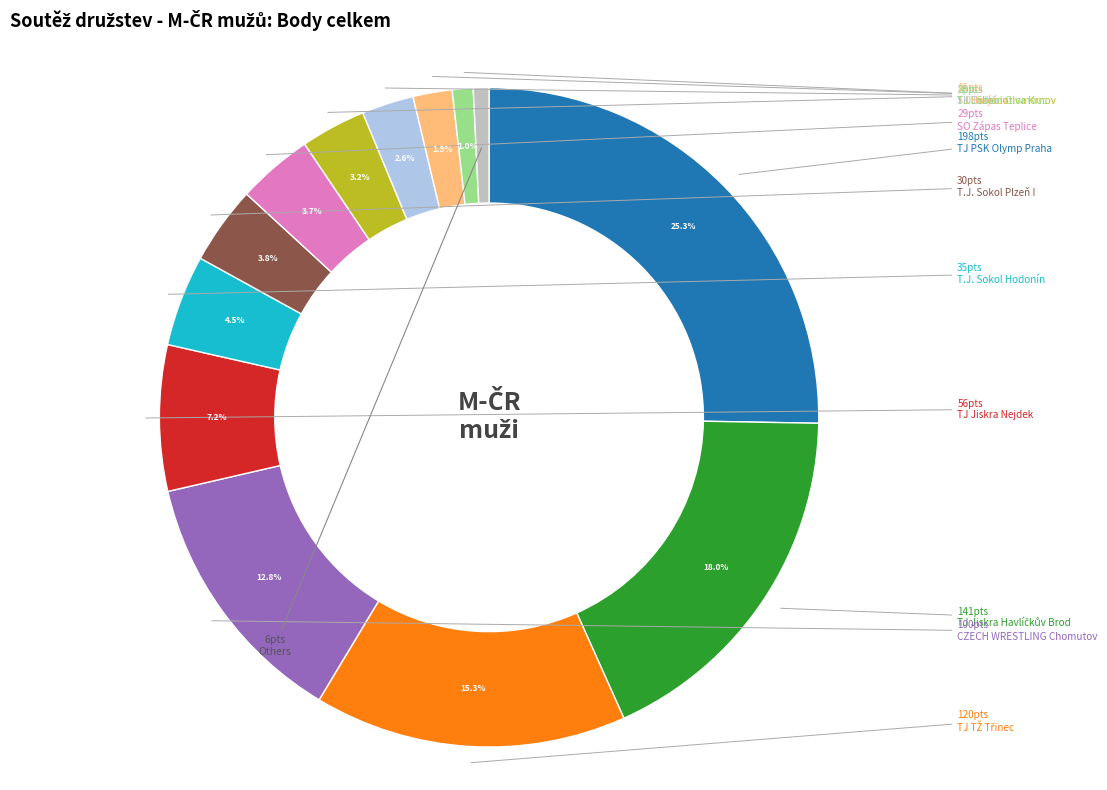

What portion of the pie excludes TJ Jiskra Nejdek?

92.8%